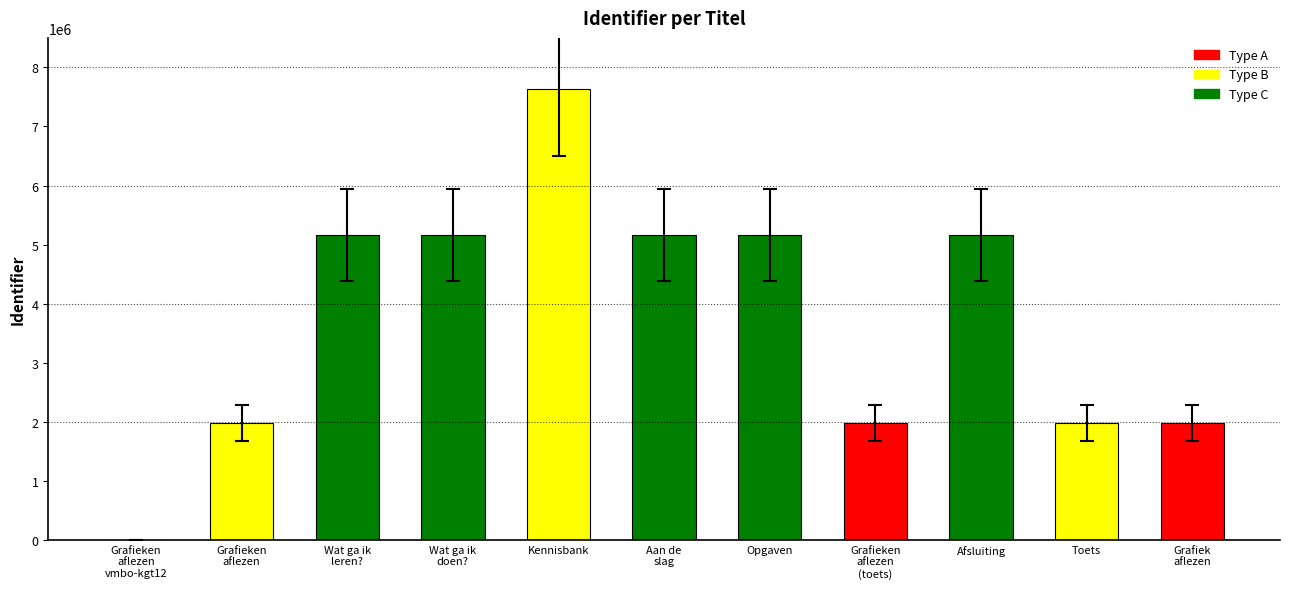

What is the sum of all values?

41384527